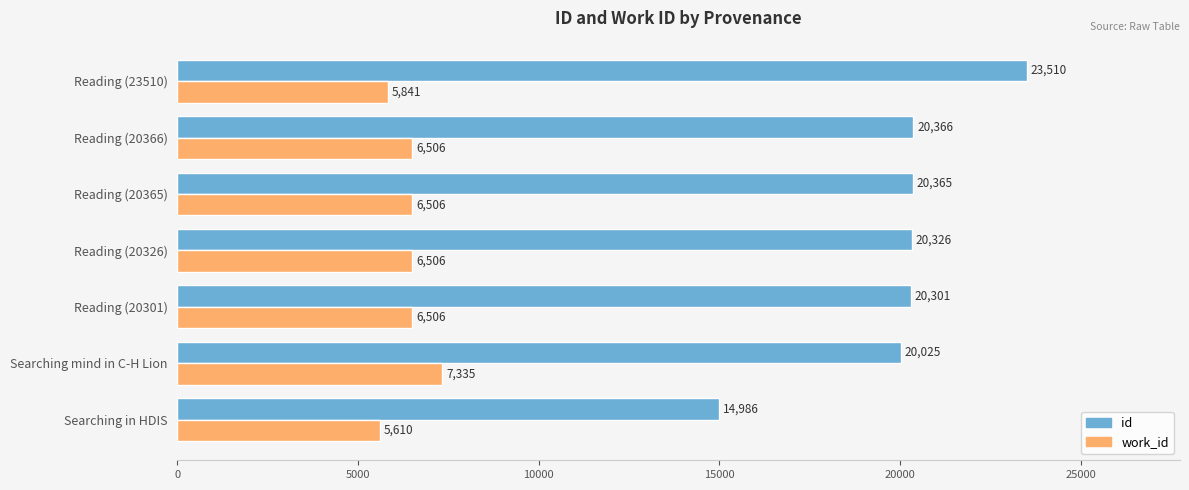

Rank the categories by id value from lowest to highest.

Searching in HDIS, Searching mind in C-H Lion, Reading (20301), Reading (20326), Reading (20365), Reading (20366), Reading (23510)